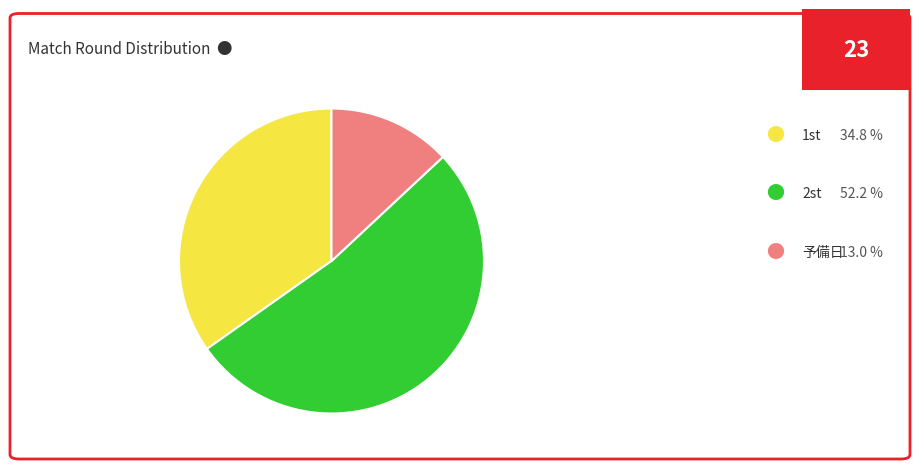

How many slices are in this pie chart?

3